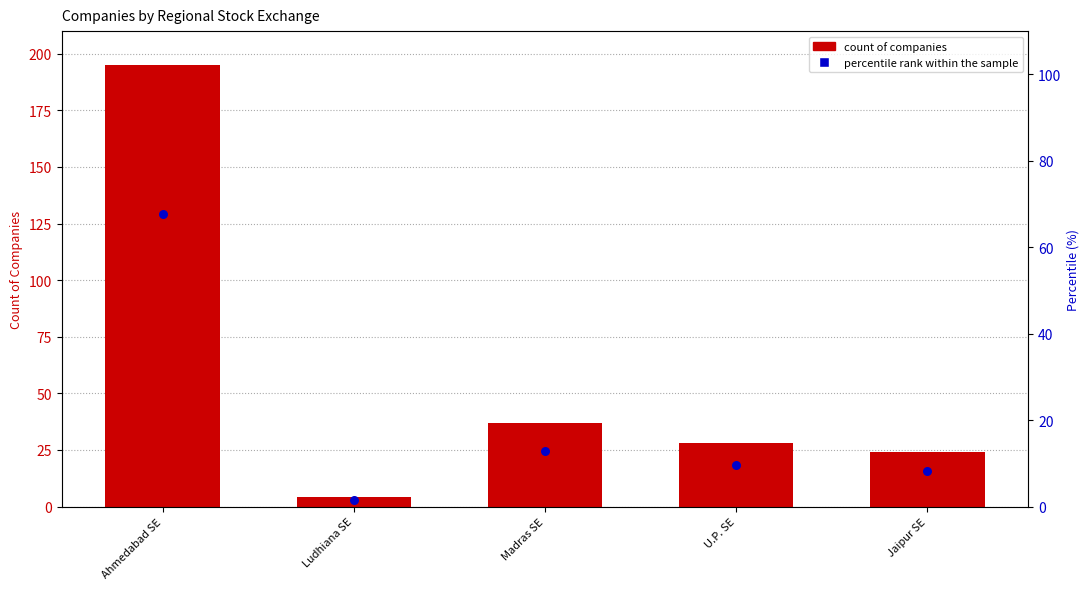

At which category is the sum across all series the highest?

Ahmedabad SE